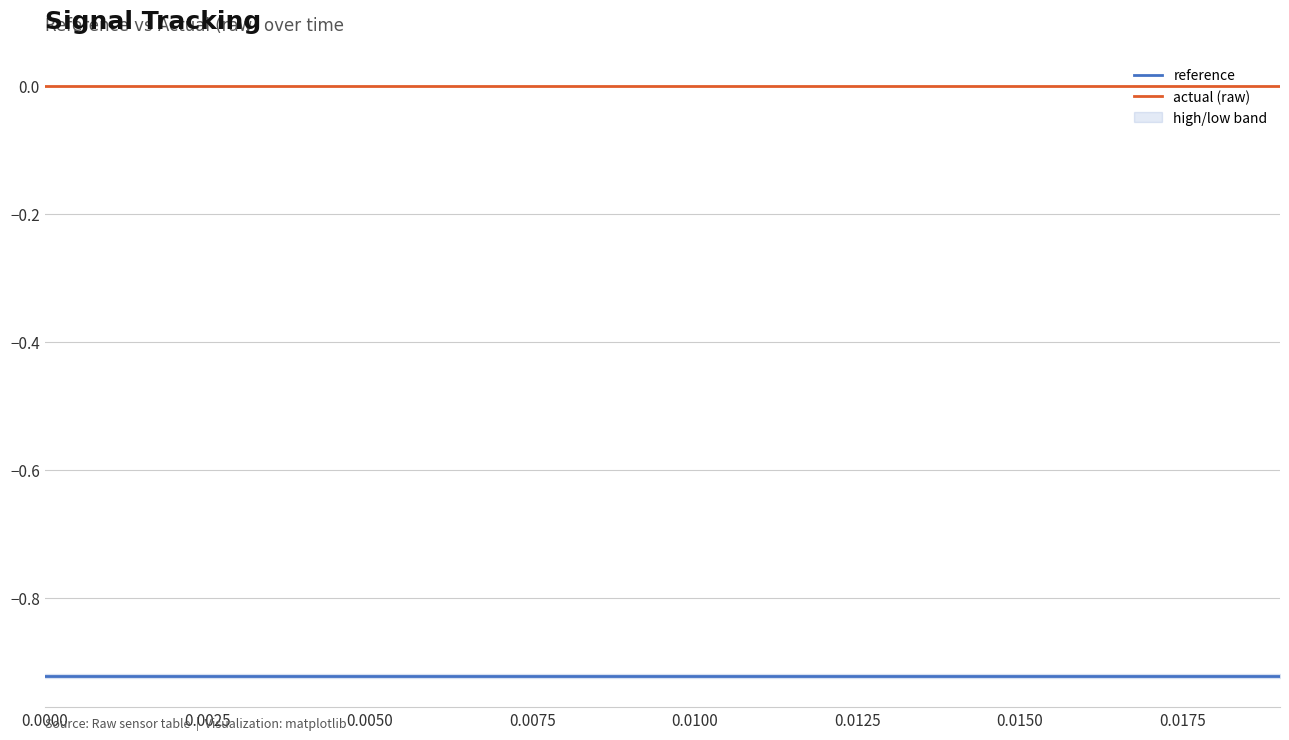

Reading right to left, extract all data points from this chart.

reference: -0.9	-0.9	-0.9	-0.9	-0.9	-0.9	-0.9	-0.9	-0.9	-0.9	-0.9	-0.9	-0.9	-0.9	-0.9	-0.9	-0.9	-0.9	-0.9	-0.9
actual (raw): 0.0	0.0	0.0	0.0	0.0	0.0	0.0	0.0	0.0	0.0	0.0	0.0	0.0	0.0	0.0	0.0	0.0	0.0	0.0	0.0